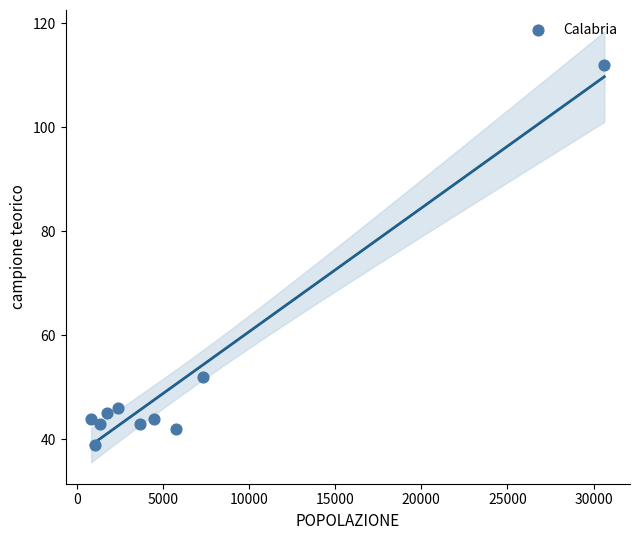

What Y value in the scatter plot is closest to 75?

52